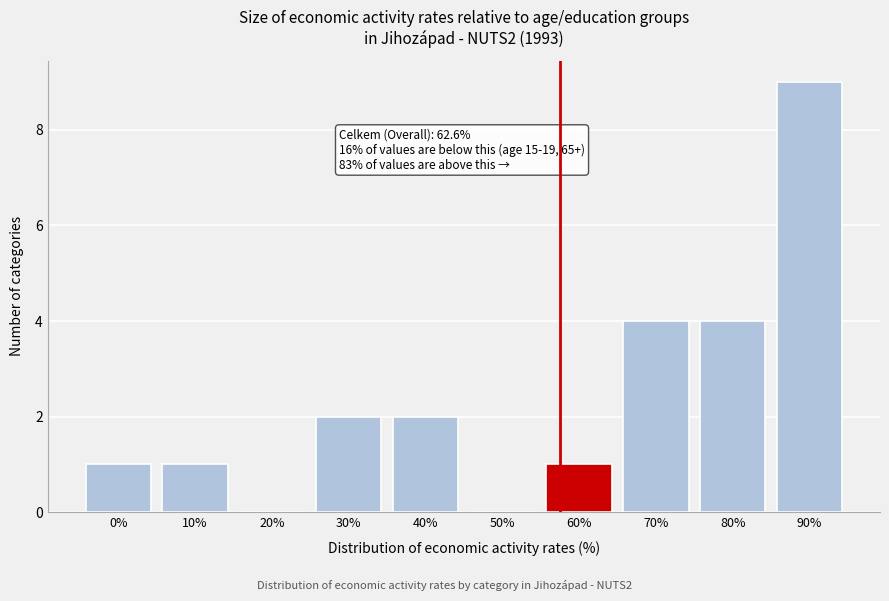

Reading left to right, list all the values displayed in this chart.

0%=1	10%=1	20%=0	30%=2	40%=2	50%=0	60%=1	70%=4	80%=4	90%=9